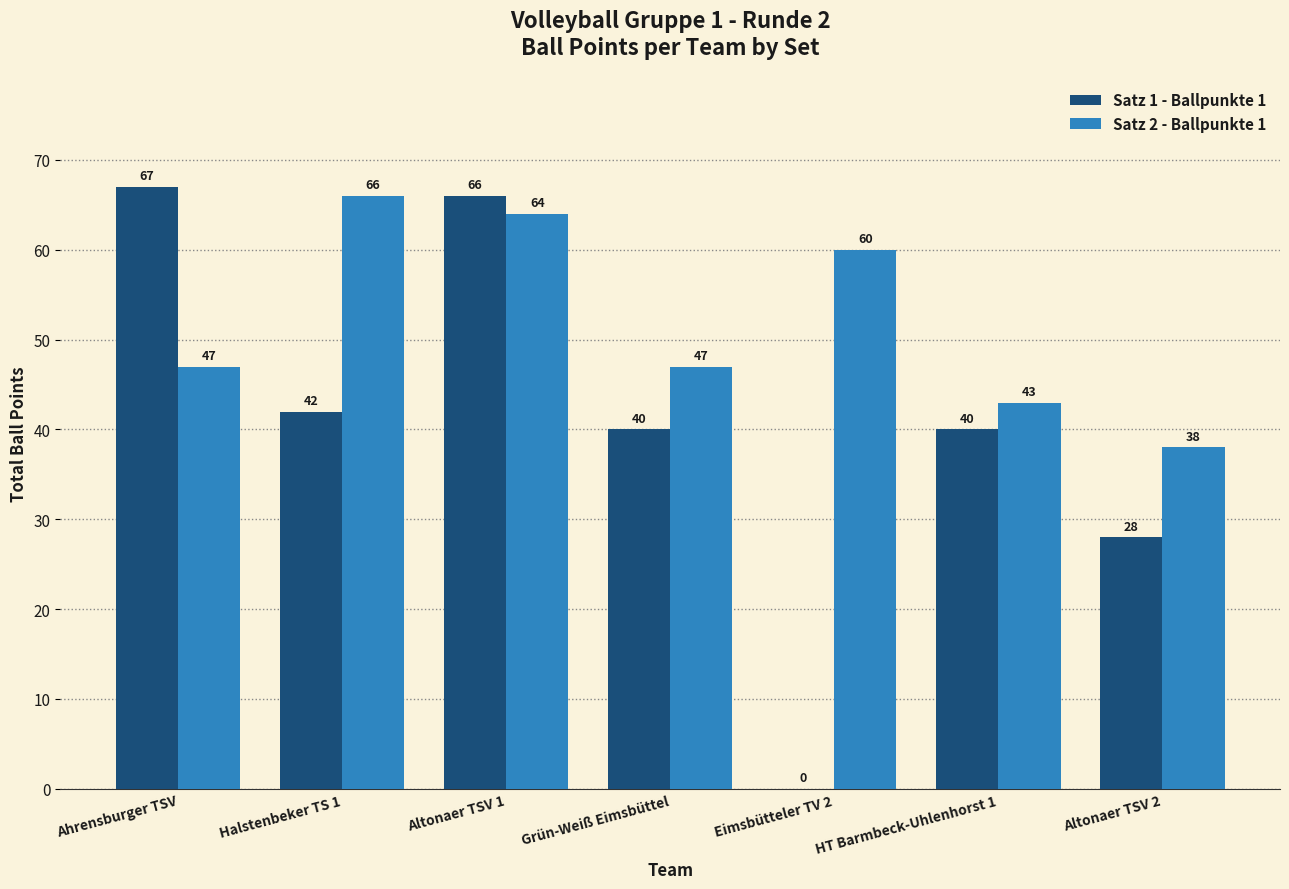

Between Altonaer TSV 1 and Eimsbütteler TV 2, which series saw the biggest shift?

Satz 1 - Ballpunkte 1